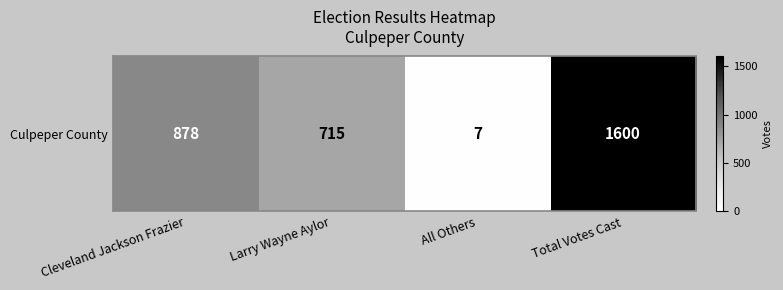

Where is the data nearest to the value 803?

Cleveland Jackson Frazier